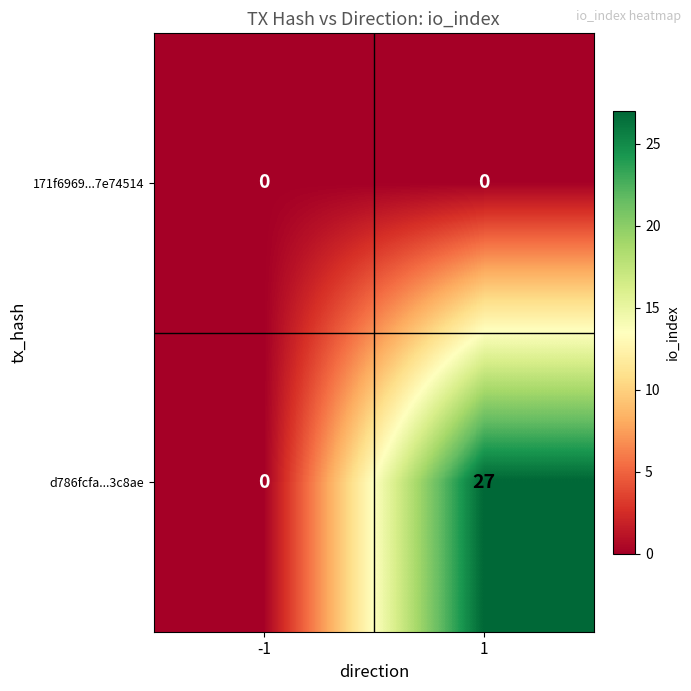

Reading left to right, transcribe all the data shown in this chart.

171f6969...7e74514: 0	0
d786fcfa...3c8ae: 0	27